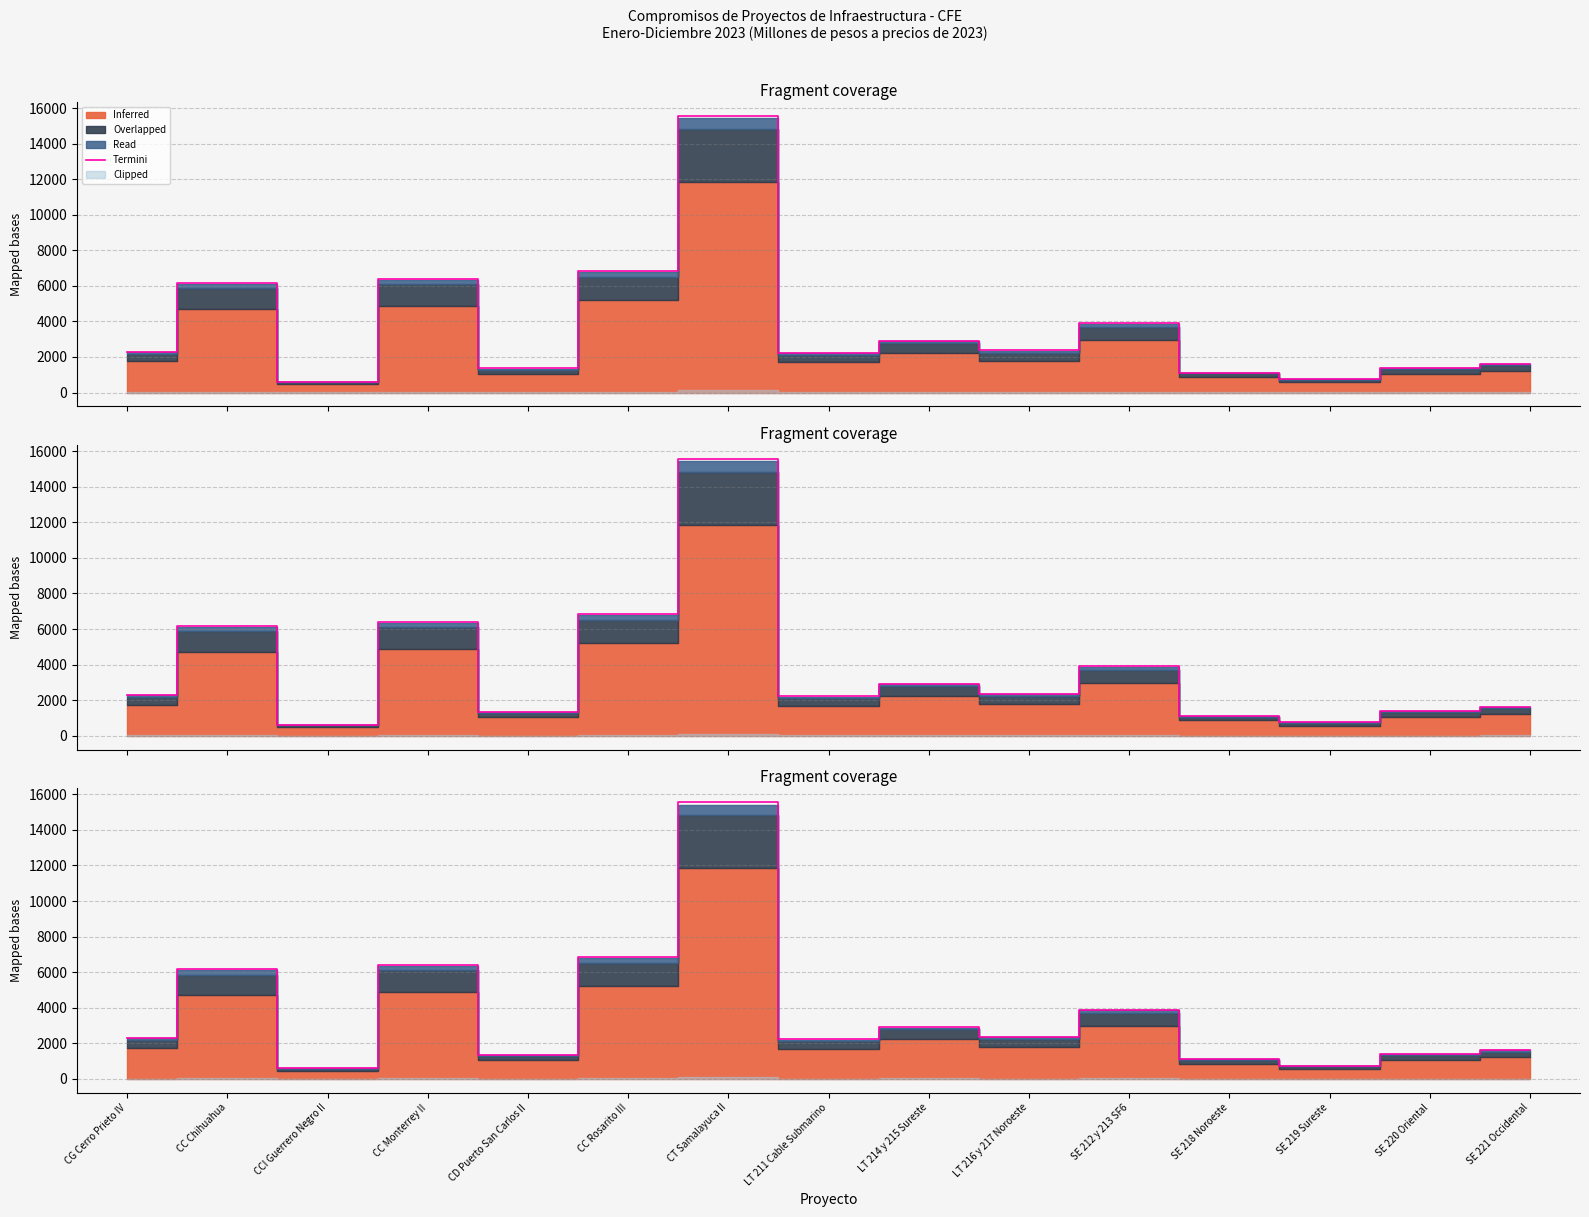

Does the chart have visible grid lines?

Yes